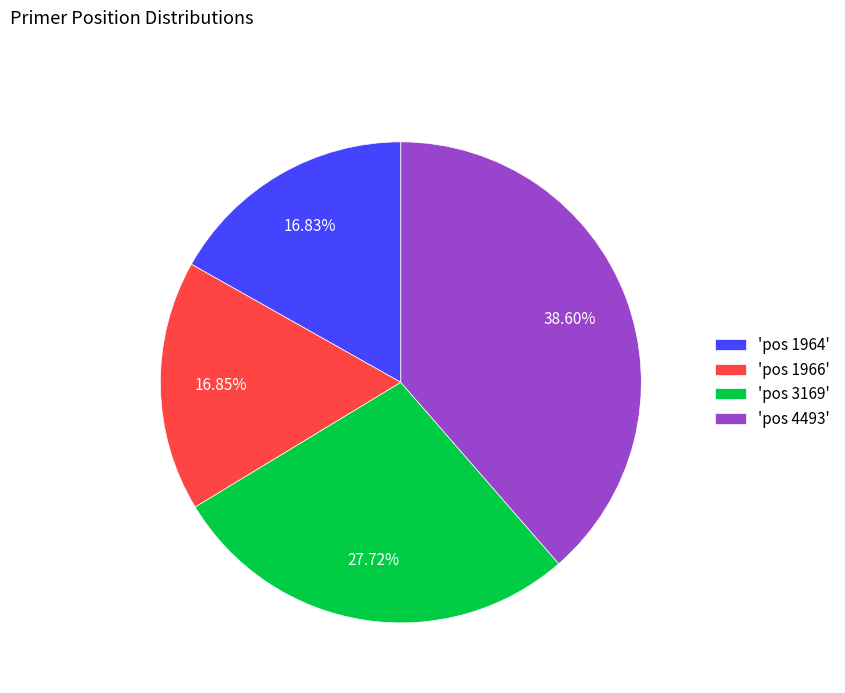

Combined, do 'pos 1964' and 'pos 3169' account for over 50%?

No